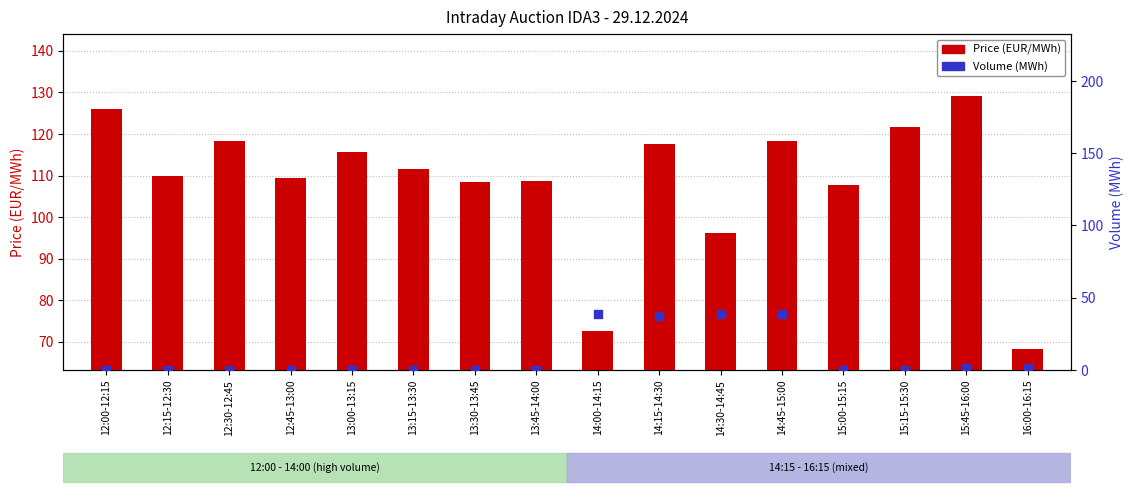

Which series reaches the minimum Y coordinate?

Volume (MWh)